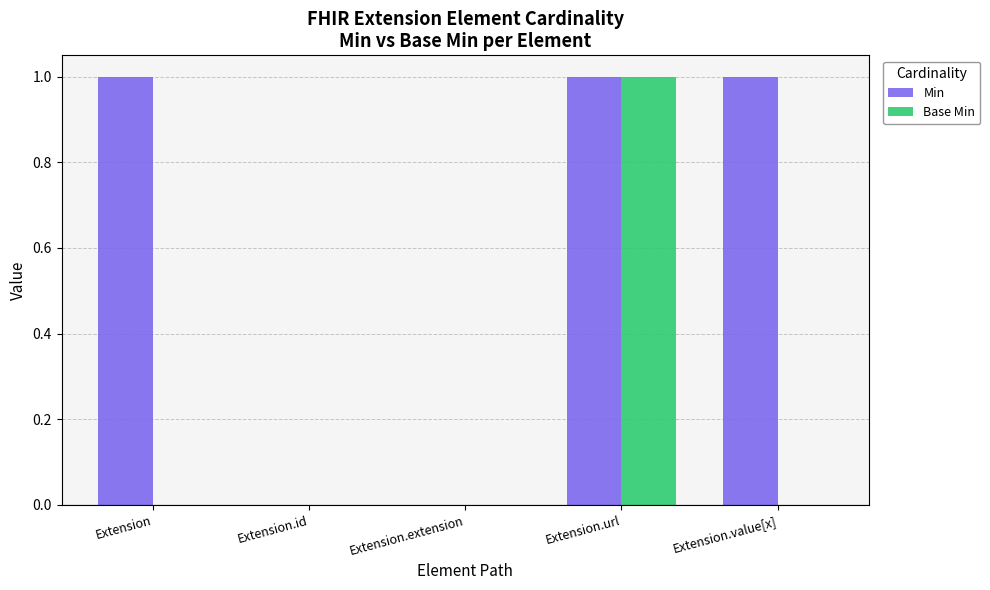

Which series has the largest total across all categories?

Min